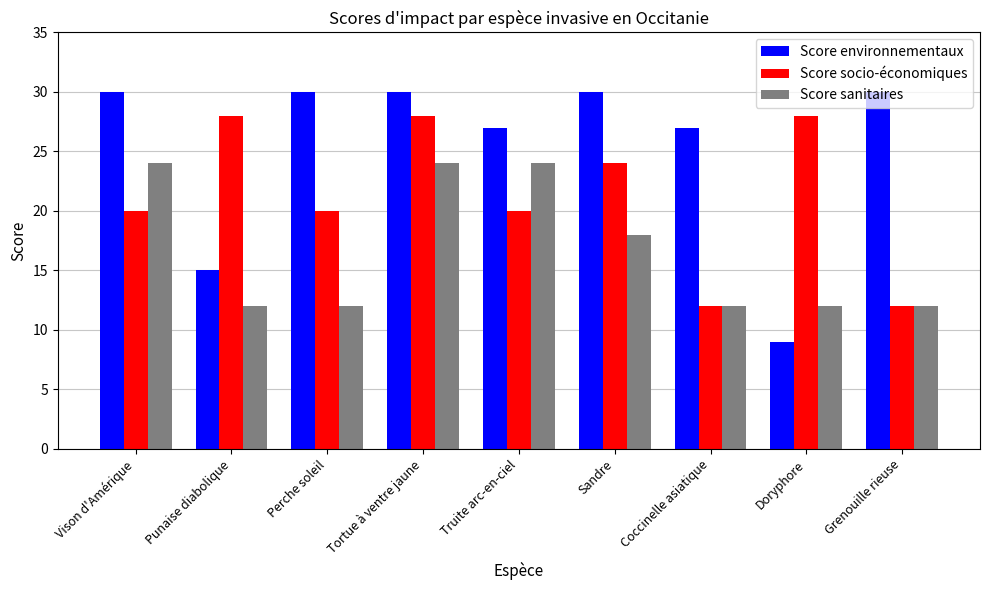

What is the average value of the Score socio-économiques series?

21